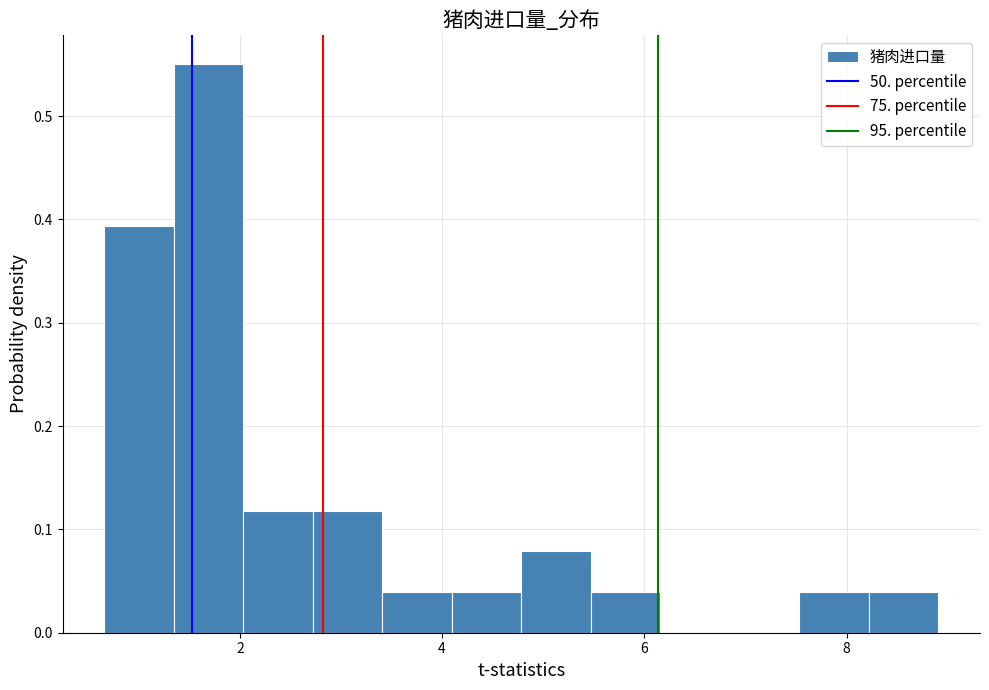

Around what value on the x-axis is the tallest bar? Give the approximate position of its centre, as read against the axis.

1.6